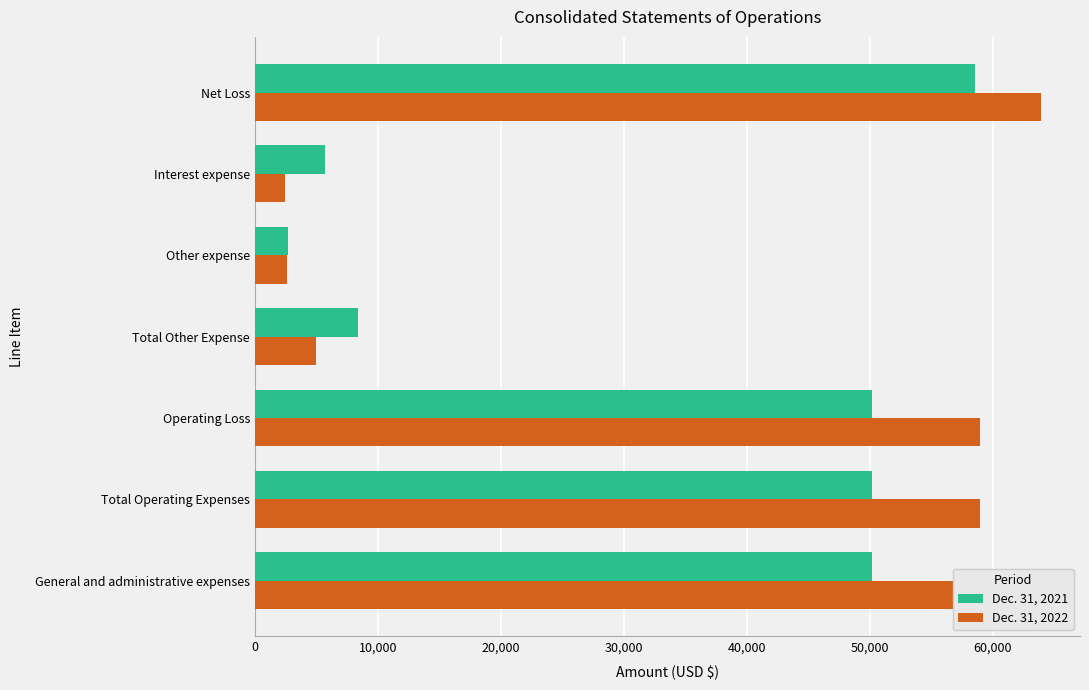

What is the minimum value for Dec. 31, 2021?

2704